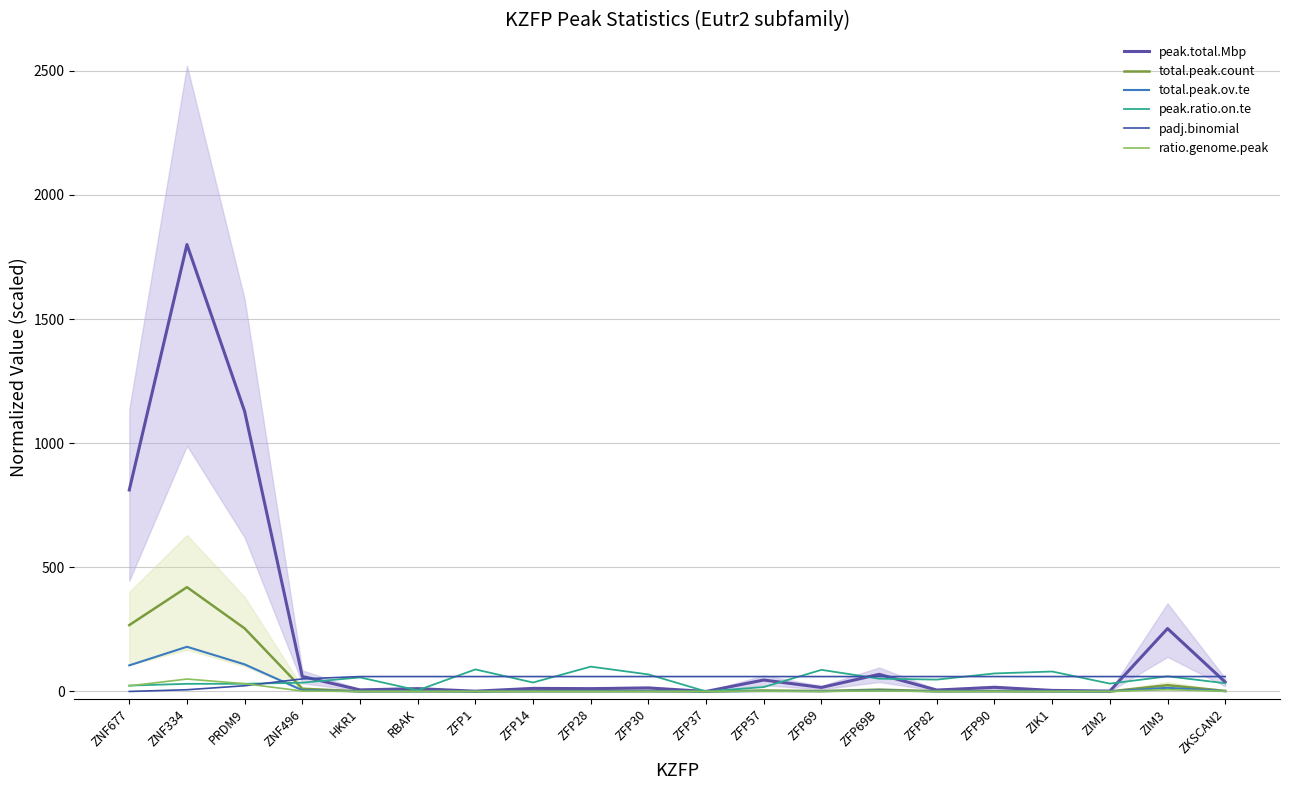

Reading left to right, list all the values displayed in this chart.

peak.total.Mbp: ZNF677=811.6	ZNF334=1800.0	PRDM9=1128.1	ZNF496=60.4	HKR1=6.2	RBAK=11.3	ZFP1=1.1	ZFP14=12.4	ZFP28=11.3	ZFP30=14.1	ZFP37=0.0	ZFP57=46.1	ZFP69=16.1	ZFP69B=69.0	ZFP82=5.7	ZFP90=16.6	ZIK1=4.2	ZIM2=1.5	ZIM3=253.3	ZKSCAN2=37.9
total.peak.count: ZNF677=267.3	ZNF334=420.0	PRDM9=254.0	ZNF496=10.8	HKR1=0.5	RBAK=1.0	ZFP1=0.1	ZFP14=1.3	ZFP28=1.0	ZFP30=1.2	ZFP37=0.0	ZFP57=3.9	ZFP69=1.6	ZFP69B=7.3	ZFP82=1.0	ZFP90=1.2	ZIK1=0.4	ZIM2=0.1	ZIM3=25.3	ZKSCAN2=2.2
total.peak.ov.te: ZNF677=105.0	ZNF334=180.0	PRDM9=109.1	ZNF496=4.9	HKR1=0.3	RBAK=0.3	ZFP1=0.1	ZFP14=0.6	ZFP28=0.8	ZFP30=0.8	ZFP37=0.0	ZFP57=1.4	ZFP69=1.2	ZFP69B=3.9	ZFP82=0.5	ZFP90=0.8	ZIK1=0.3	ZIM2=0.1	ZIM3=14.7	ZKSCAN2=1.0
peak.ratio.on.te: ZNF677=23.7	ZNF334=30.7	PRDM9=30.9	ZNF496=35.4	HKR1=56.5	RBAK=4.6	ZFP1=88.7	ZFP14=36.0	ZFP28=100.0	ZFP30=68.6	ZFP37=0.0	ZFP57=17.6	ZFP69=87.1	ZFP69B=51.4	ZFP82=47.7	ZFP90=72.5	ZIK1=80.3	ZIM2=31.5	ZIM3=60.9	ZKSCAN2=33.2
padj.binomial: ZNF677=0.0	ZNF334=6.9	PRDM9=23.0	ZNF496=50.5	HKR1=60.0	RBAK=60.0	ZFP1=60.0	ZFP14=60.0	ZFP28=60.0	ZFP30=60.0	ZFP37=60.0	ZFP57=60.0	ZFP69=60.0	ZFP69B=60.0	ZFP82=60.0	ZFP90=60.0	ZIK1=60.0	ZIM2=60.0	ZIM3=60.0	ZKSCAN2=60.0
ratio.genome.peak: ZNF677=22.5	ZNF334=50.0	PRDM9=31.3	ZNF496=1.7	HKR1=0.2	RBAK=0.3	ZFP1=0.0	ZFP14=0.3	ZFP28=0.3	ZFP30=0.4	ZFP37=0.0	ZFP57=1.3	ZFP69=0.4	ZFP69B=1.9	ZFP82=0.2	ZFP90=0.5	ZIK1=0.1	ZIM2=0.0	ZIM3=7.0	ZKSCAN2=1.1